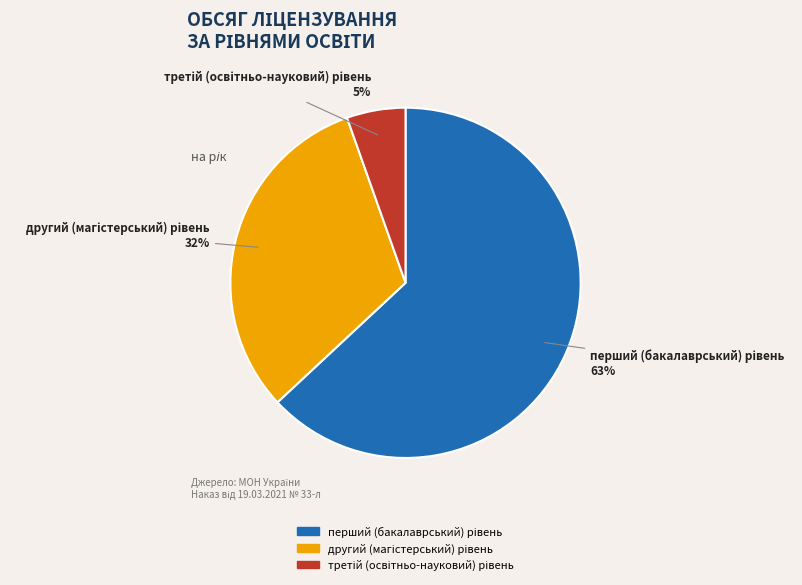

To the nearest percent, what is the average slice percentage?

33%